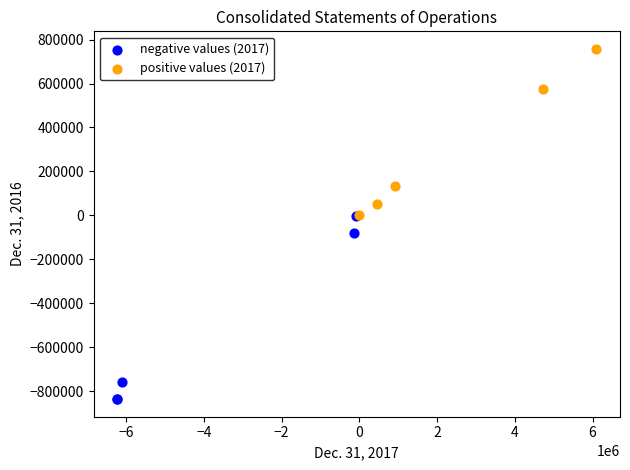

Which series reaches the minimum Y coordinate?

negative values (2017)